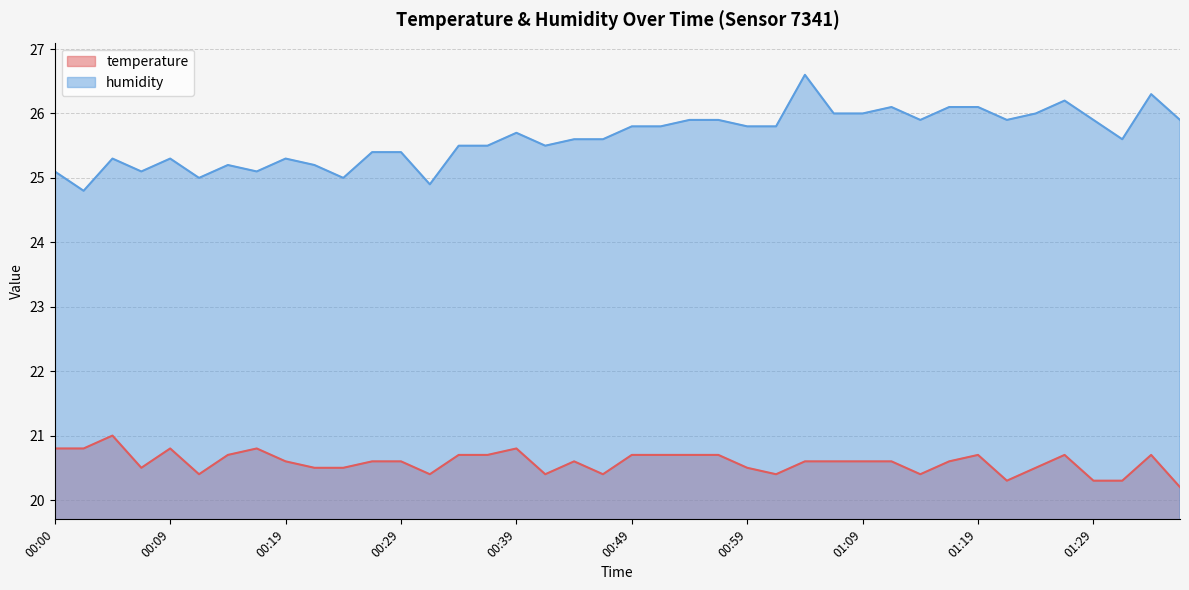

List the labels in order of temperature value, largest first.

00:04, 00:00, 00:02, 00:09, 00:17, 00:39, 00:14, 00:34, 00:37, 00:49, 00:51, 00:54, 00:56, 01:19, 01:26, 01:34, 00:19, 00:27, 00:29, 00:44, 01:04, 01:06, 01:09, 01:11, 01:16, 00:07, 00:22, 00:24, 00:59, 01:24, 00:12, 00:32, 00:42, 00:47, 01:01, 01:14, 01:21, 01:29, 01:31, 01:36